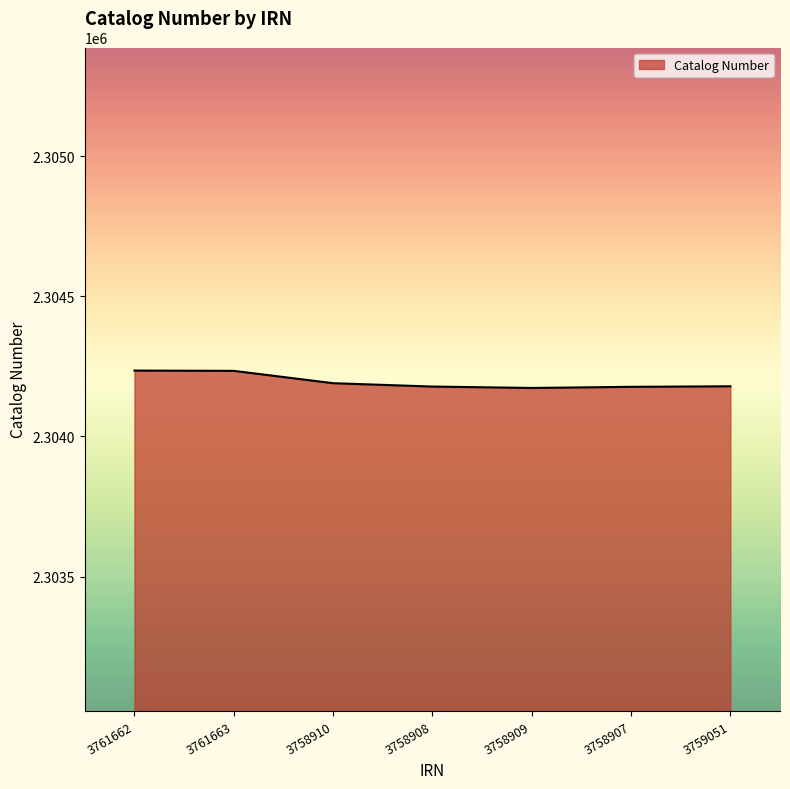

Does the chart have visible grid lines?

No